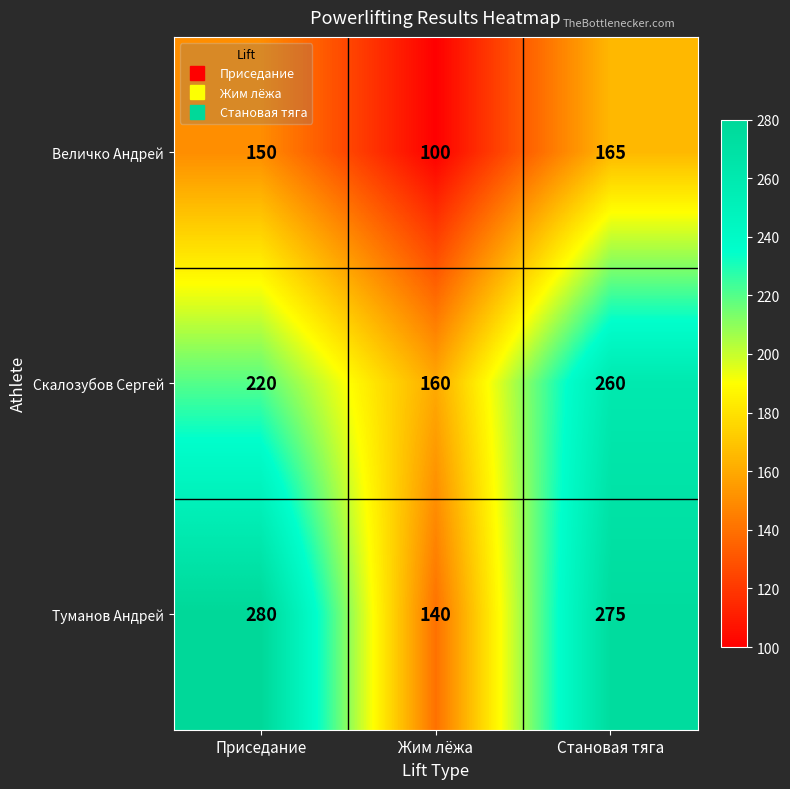

Which series has the largest range (max minus min)?

Туманов Андрей